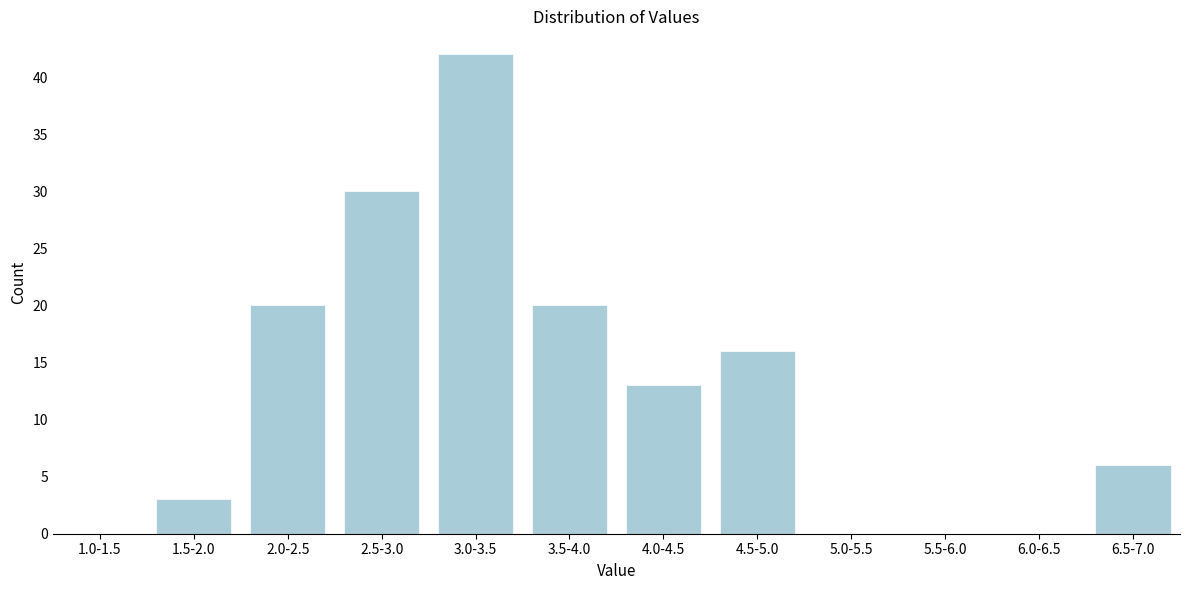

Reading left to right, what are all the values shown in this chart?

1.0-1.5=0	1.5-2.0=3	2.0-2.5=20	2.5-3.0=30	3.0-3.5=42	3.5-4.0=20	4.0-4.5=13	4.5-5.0=16	5.0-5.5=0	5.5-6.0=0	6.0-6.5=0	6.5-7.0=6